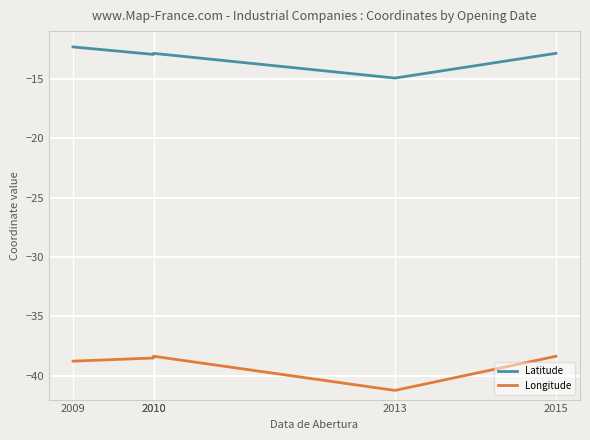

What is the value of the Longitude point at the 1st from the left?

-38.8